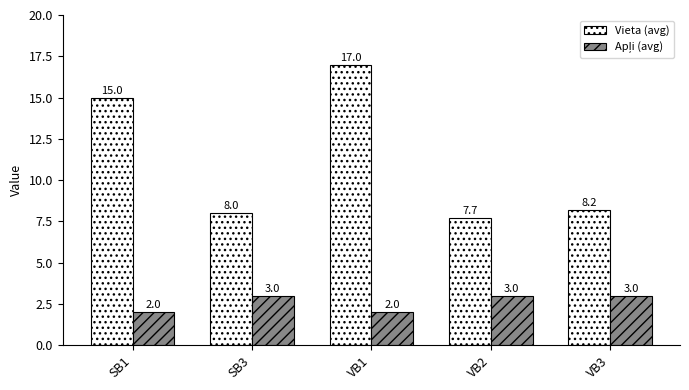

The value of Vieta (avg) at SB1 is 7.2. True or false?

False